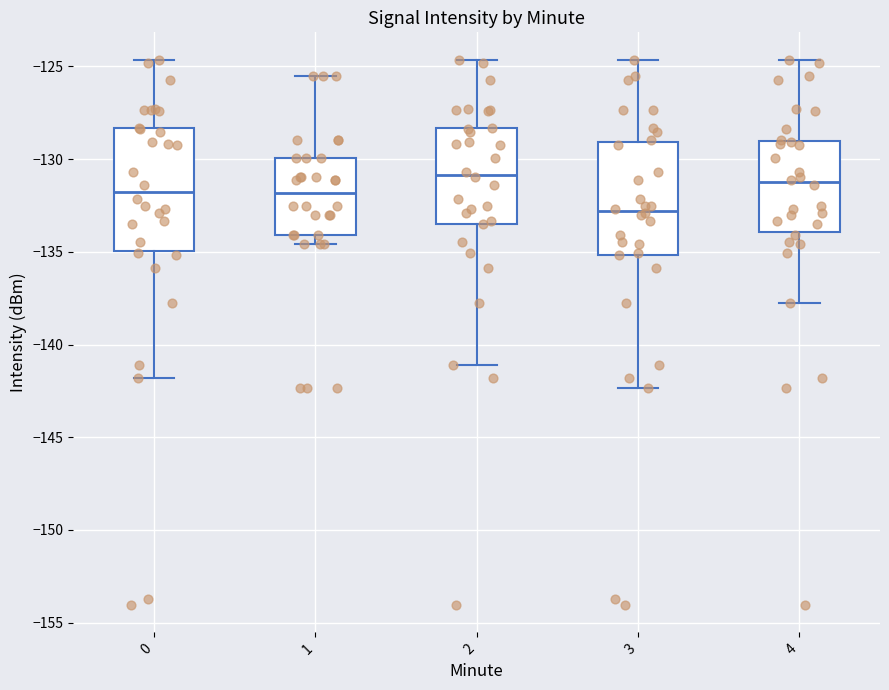

Reading left to right, read every box against the y-axis: the position of its median line, the range the box covers, and the ends of its whiskers. The values are not printed on the chart, so give them approximately, as read against the axis.

0: median -132.0, box -135.0 to -128.5, whiskers -142.0 to -124.5
1: median -132.0, box -134.0 to -130.0, whiskers -134.5 to -125.5
2: median -131.0, box -133.5 to -128.5, whiskers -141.0 to -124.5
3: median -133.0, box -135.0 to -129.0, whiskers -142.5 to -124.5
4: median -131.5, box -134.0 to -129.0, whiskers -138.0 to -124.5